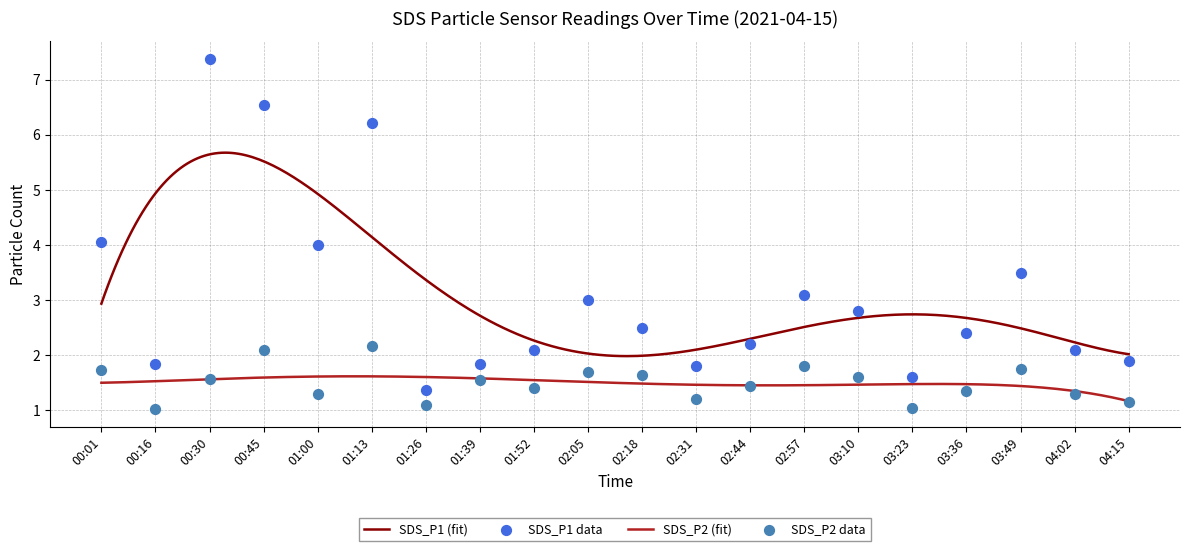

At which category is the sum across all series the highest?

00:30